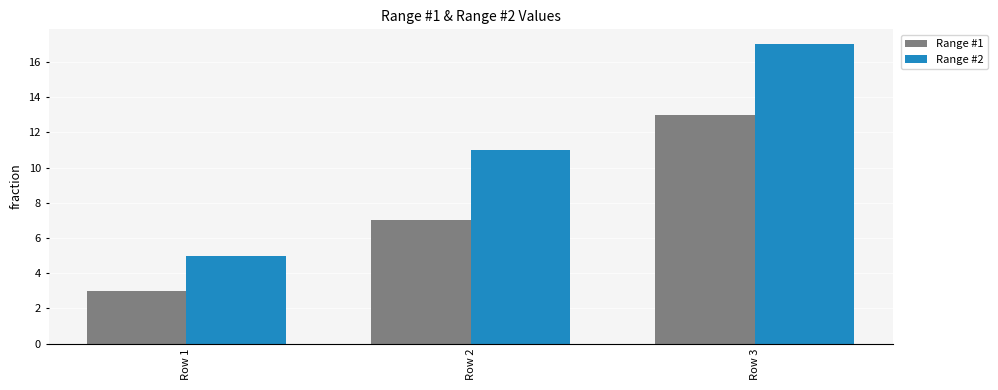

Reading left to right, transcribe all the data shown in this chart.

Range #1: 3	7	13
Range #2: 5	11	17